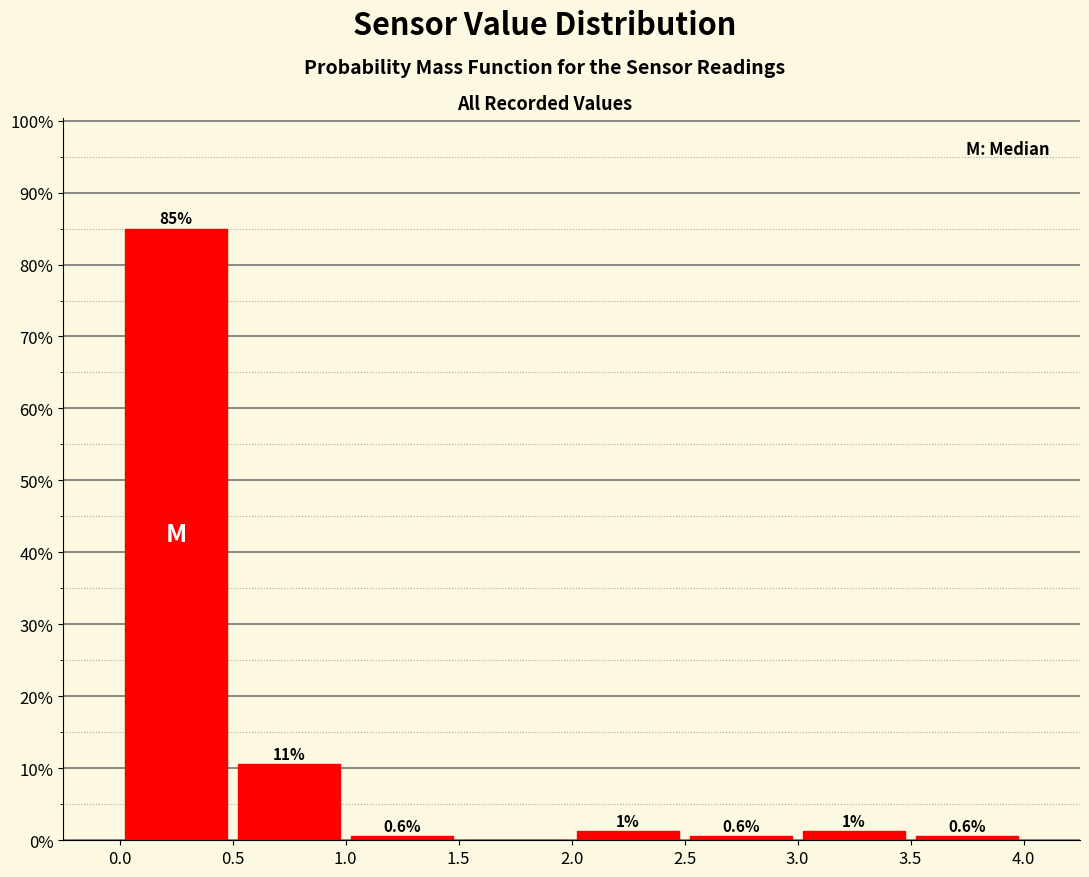

Which range on the x-axis has the tallest bar?

0.0 to 0.5